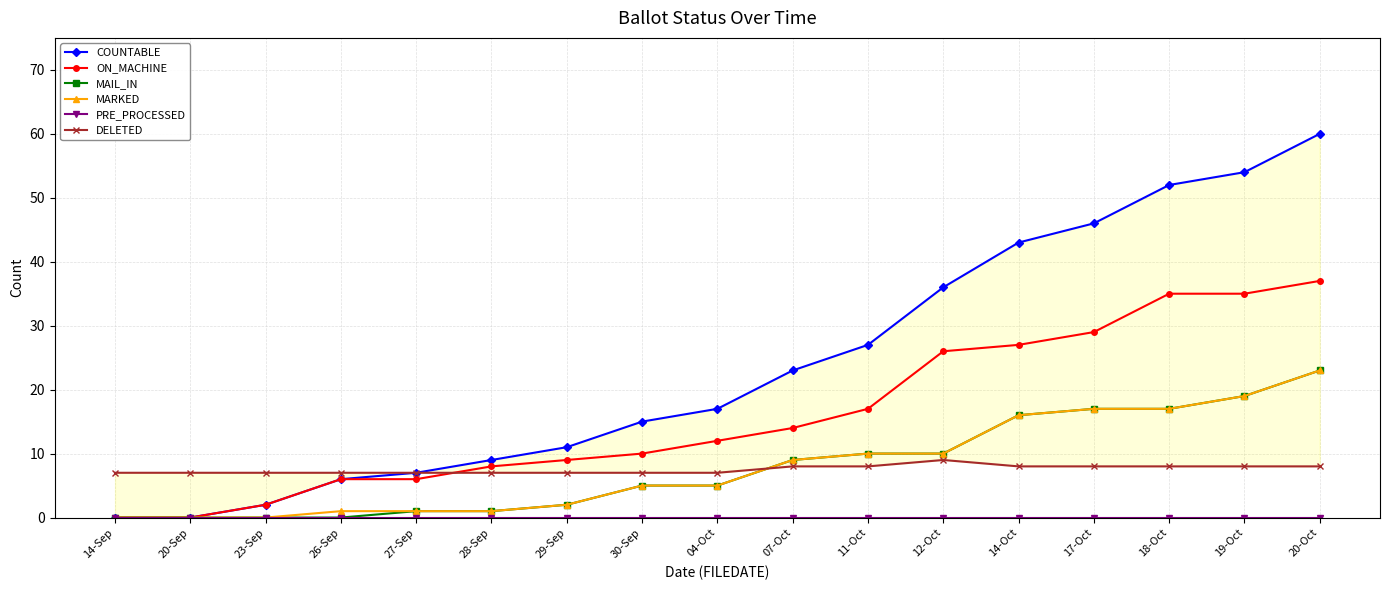

True or false: COUNTABLE and ON_MACHINE intersect in this chart.

False